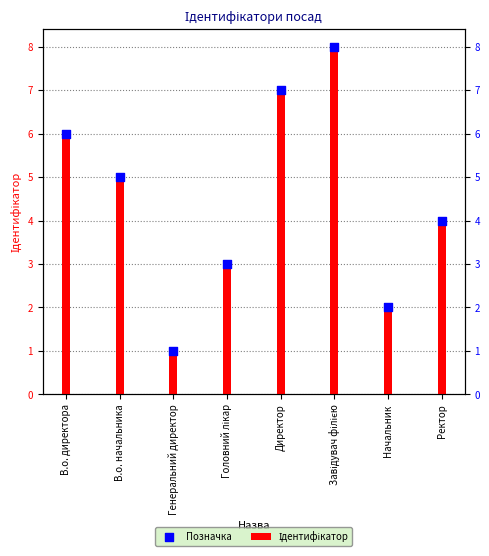

At which category is the sum across all series the highest?

Завідувач філією